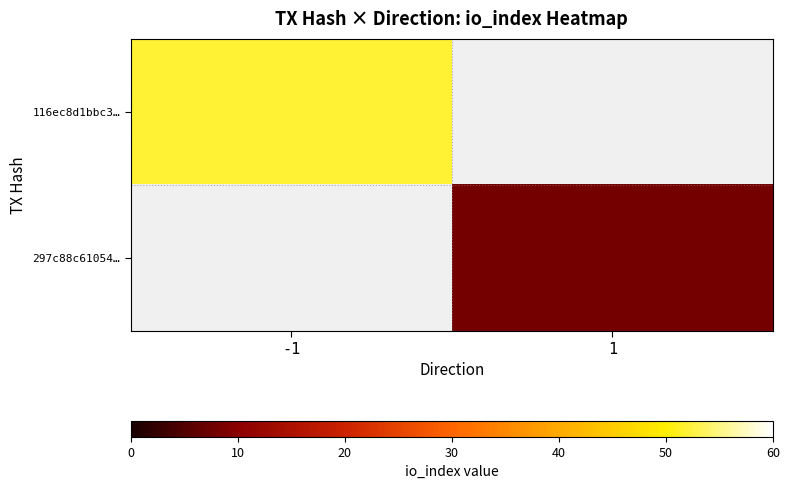

At how many categories does at least one series exceed 11?

1